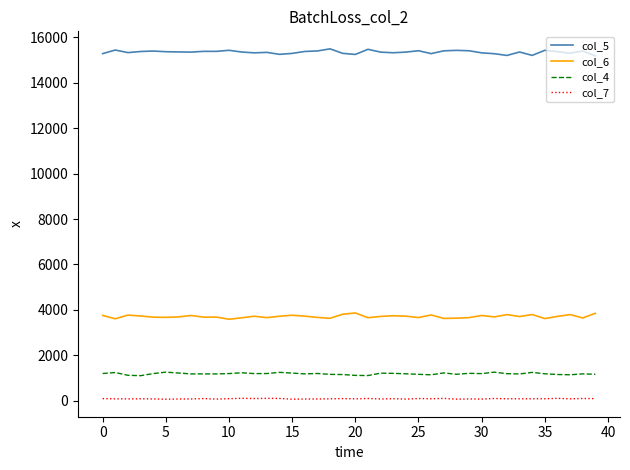

True or false: col_4 and col_5 intersect in this chart.

False